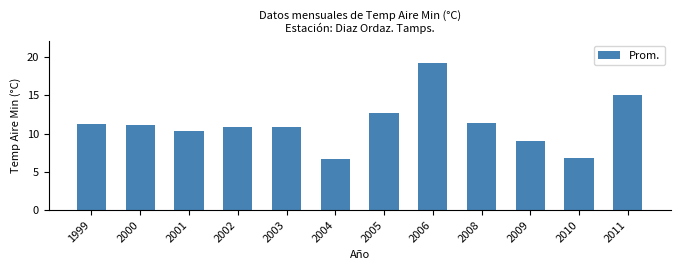

What is the value of the 9th bar from the left?

11.4